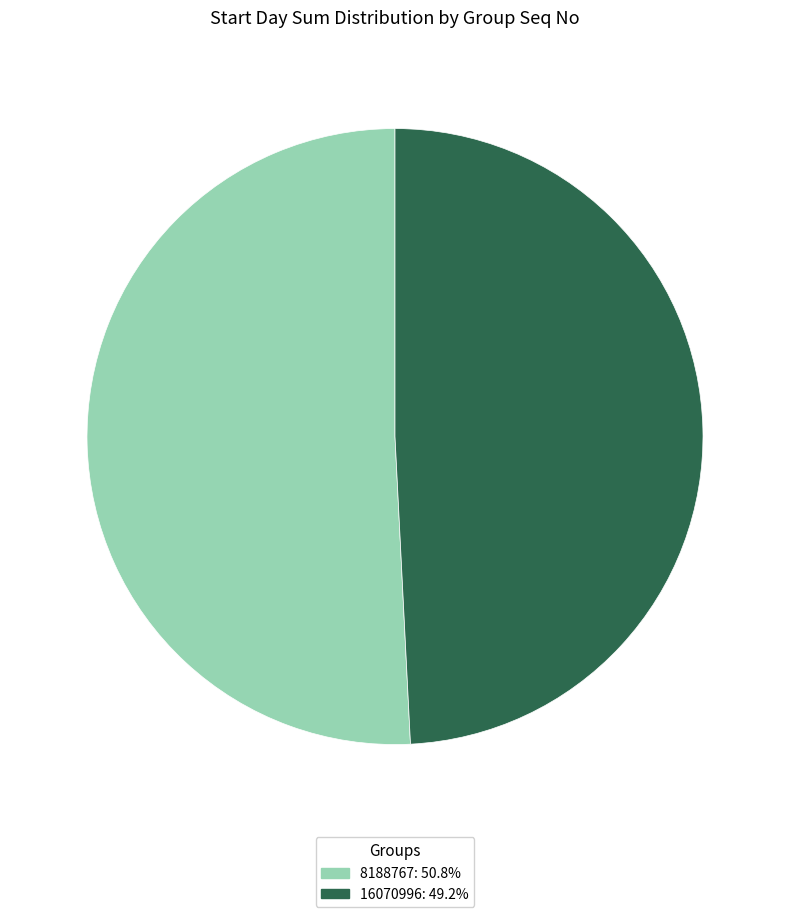

How many segments does this pie chart have?

2